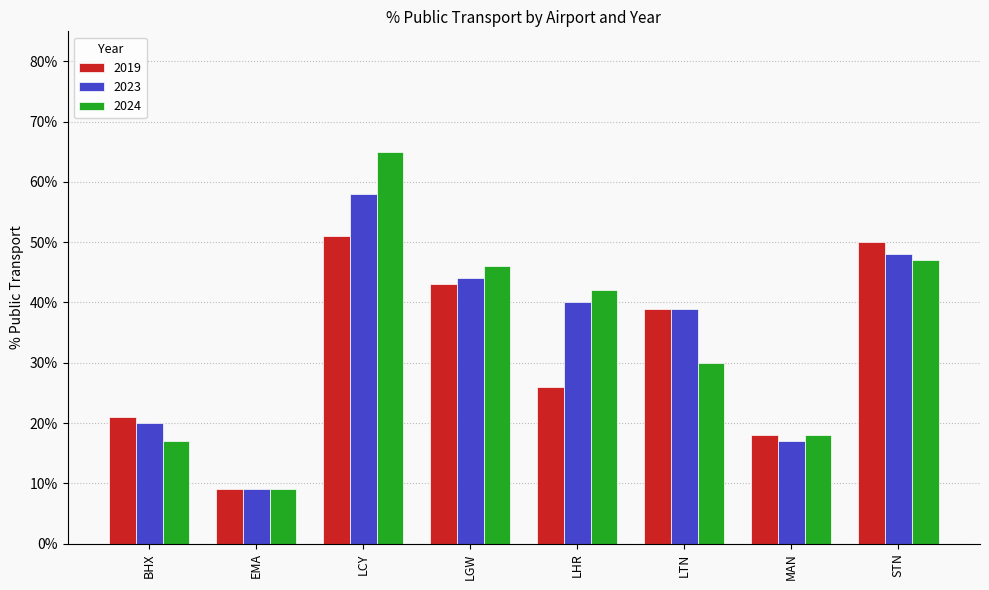

What are all the series names shown in the legend?

2019, 2023, 2024